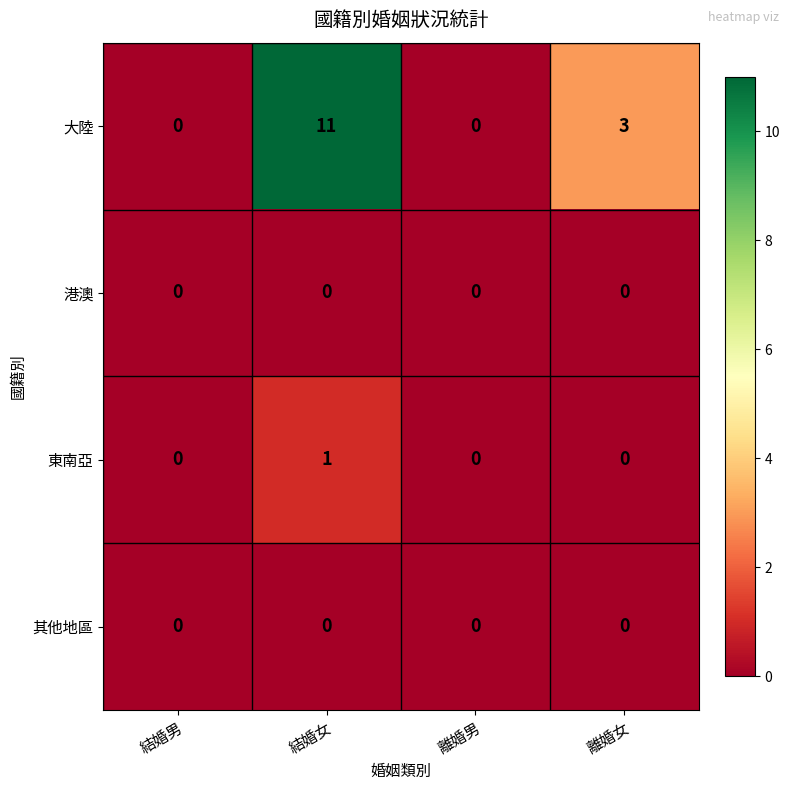

At which category is the sum across all series the highest?

結婚女